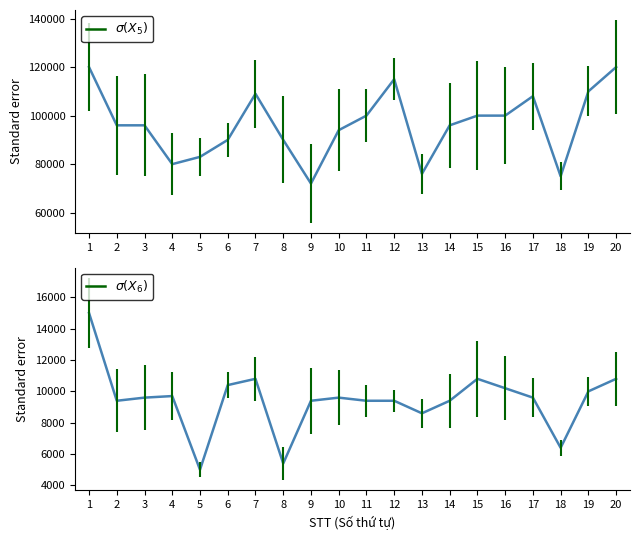

Which category has the lowest value in the Bảng giá đất dự kiến điều chỉnh series?

9